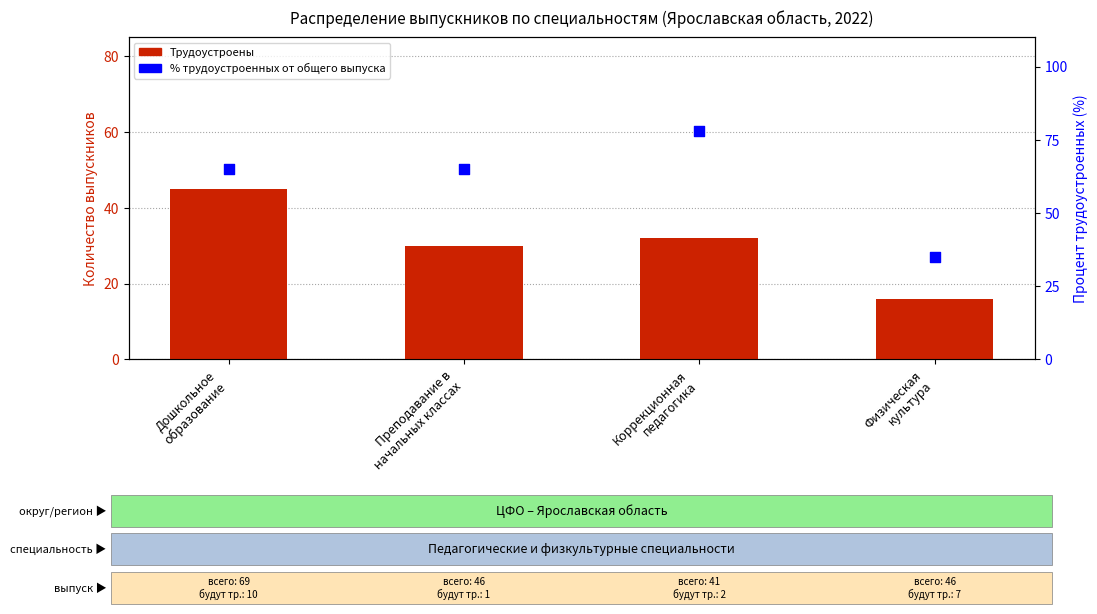

At which category is the sum across all series the highest?

Дошкольное
образование